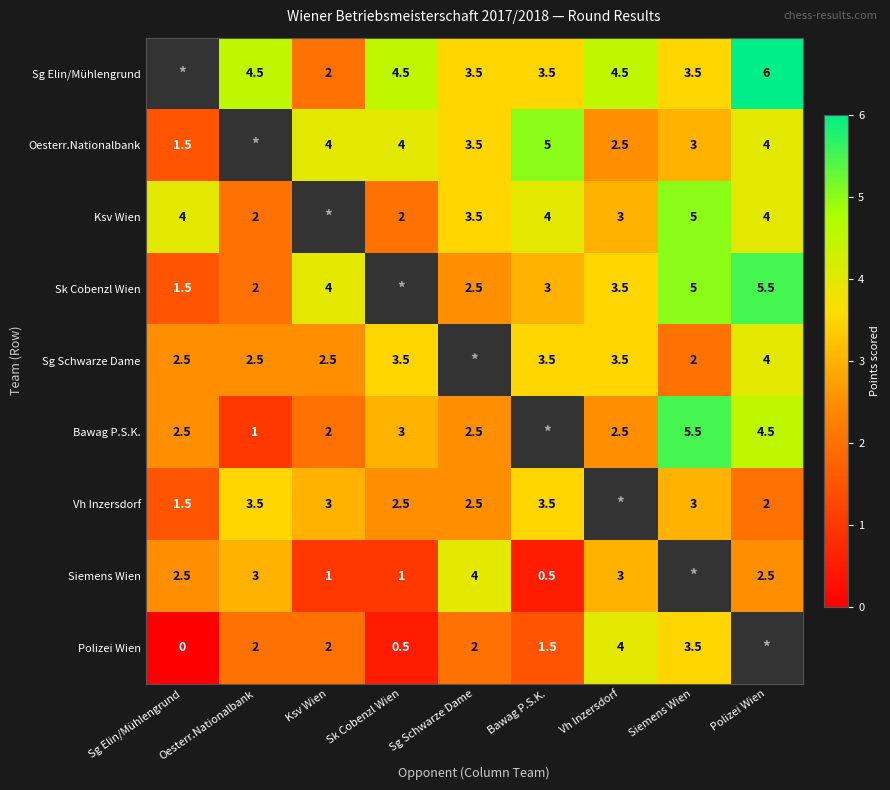

What is the sum of the Sg Elin/Mühlengrund values at Oesterr.Nationalbank and Ksv Wien?

6.5